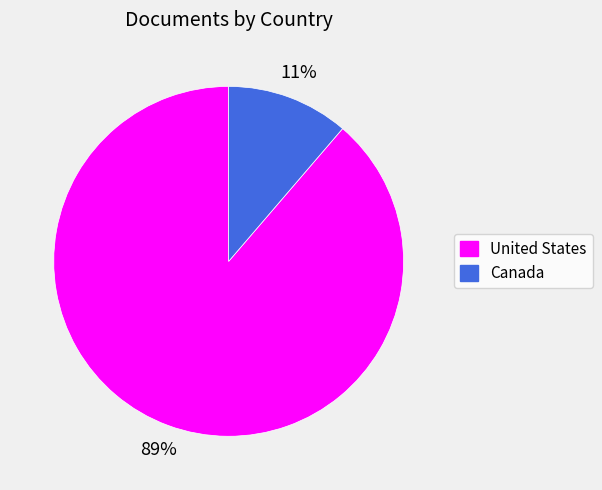

Count the number of slices in the pie.

2